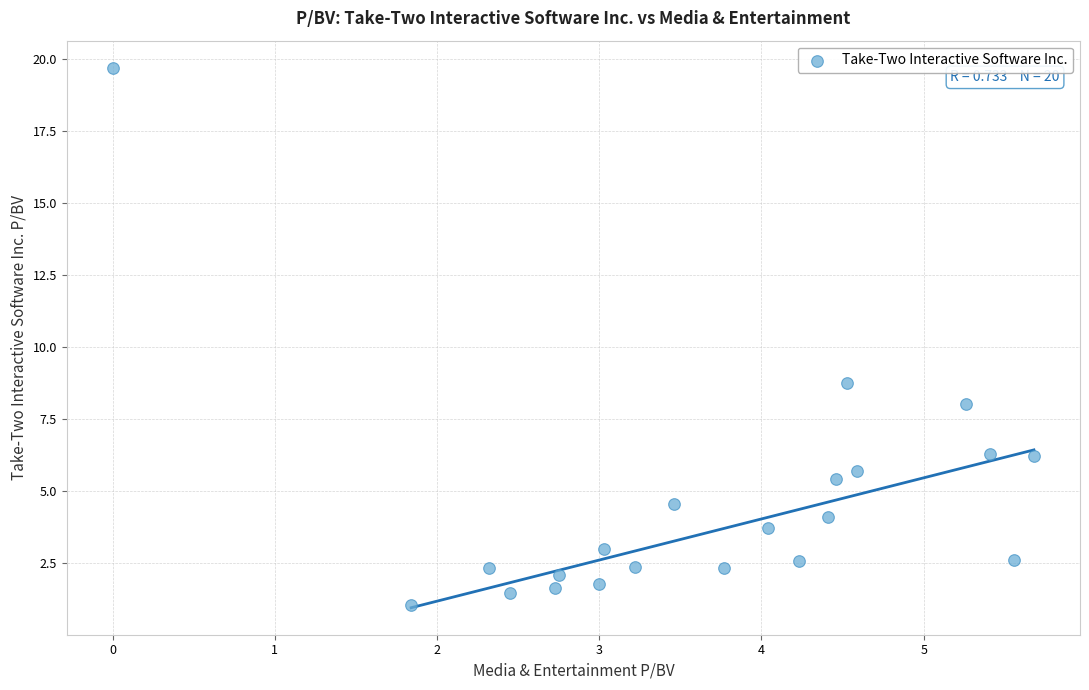

What Y value in the scatter plot is closest to 10?

8.8